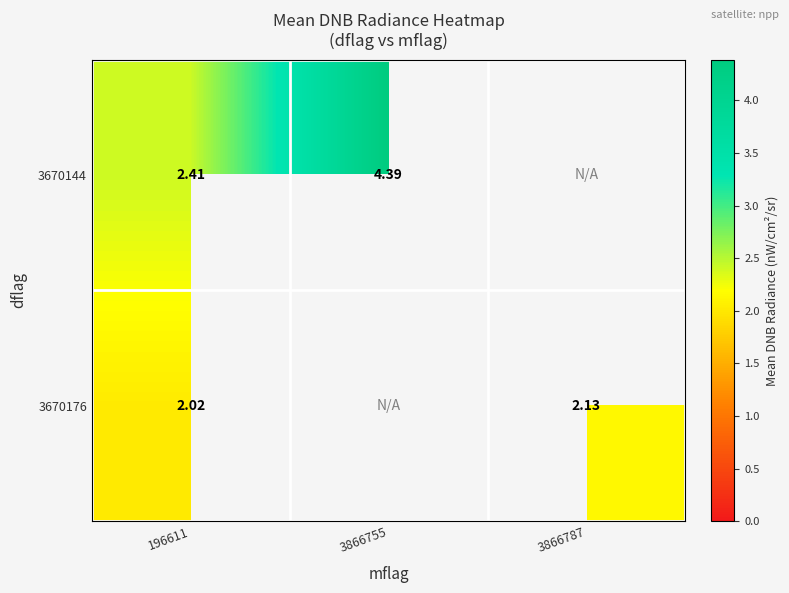

Is the value of 3670176 at 3866787 greater than the value of 3670144 at 3866755?

No